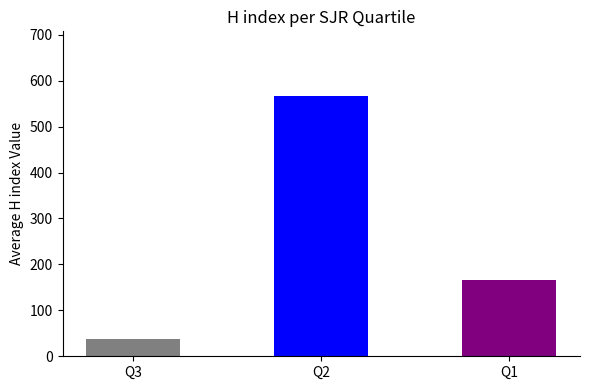

Where does the data first go above 165?

Q2